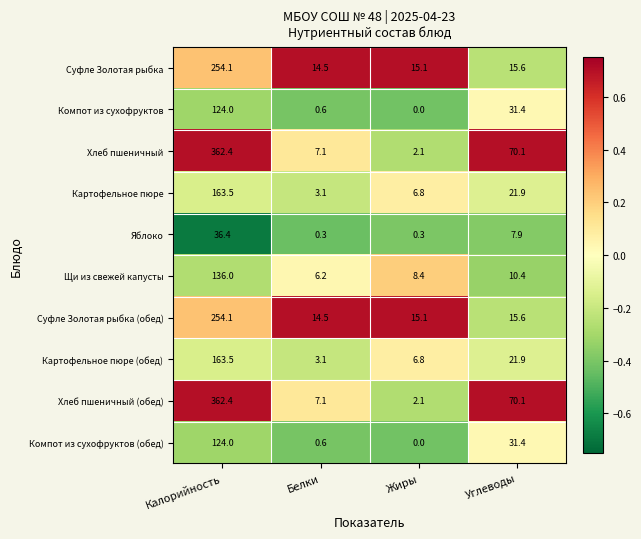

What is the sum of all Хлеб пшеничный (обед) values?

441.7